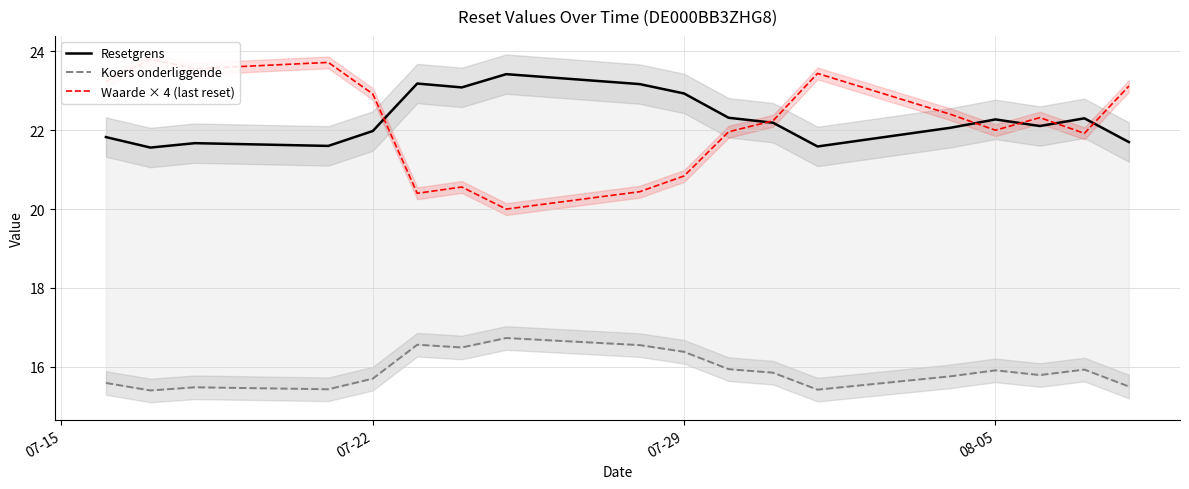

Which series has the widest spread of values?

Waarde × 4 (last reset)